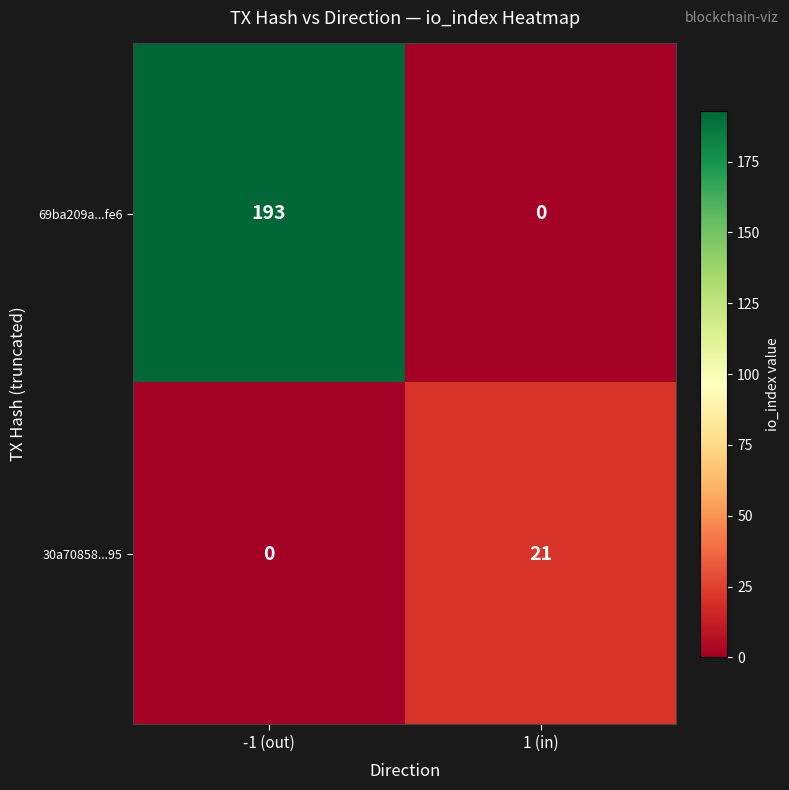

What value does the 30a70858...95 series have at 1 (in), to the nearest 5?

20